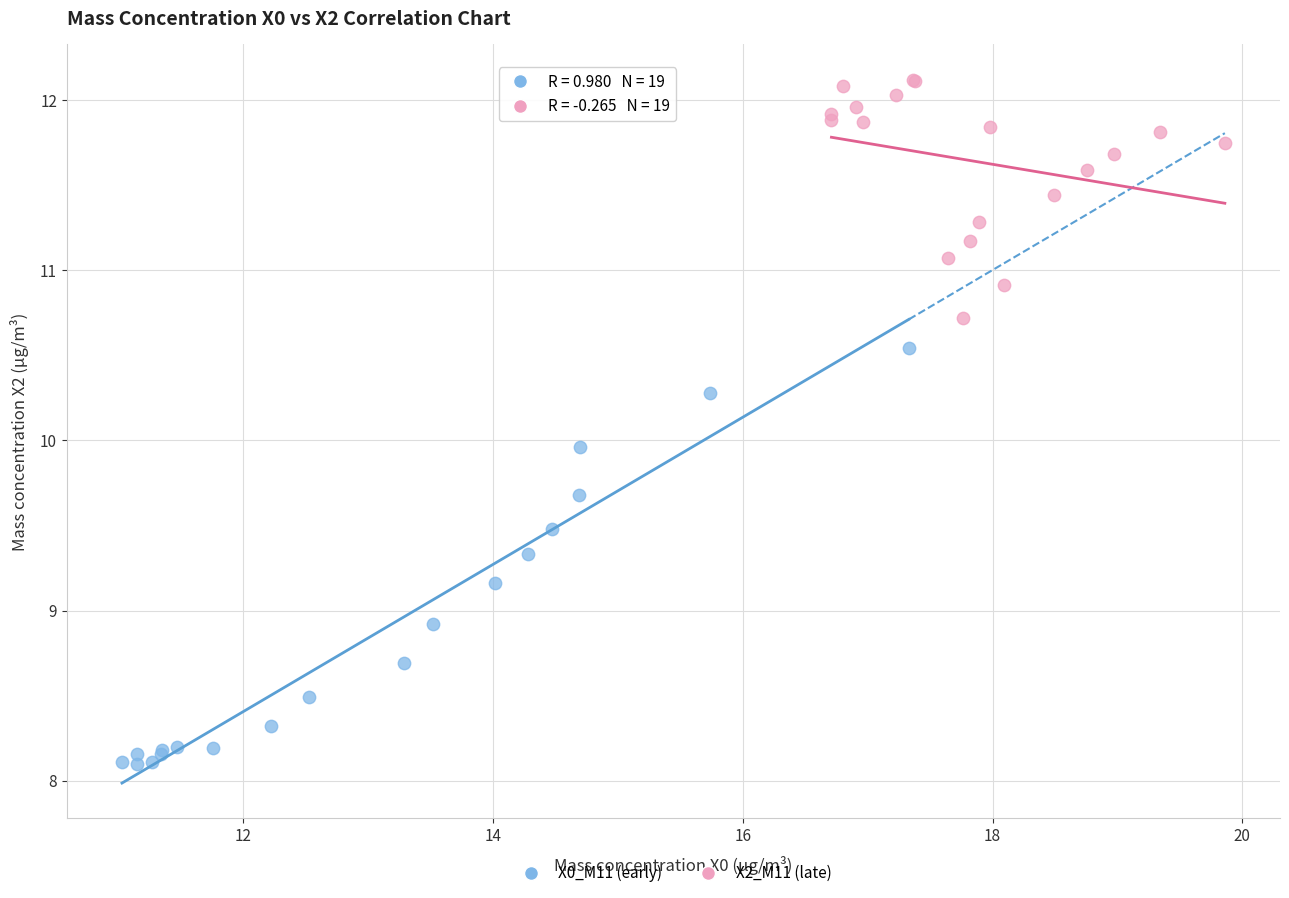

Which series contains the highest Y value?

X2_M11 (late)